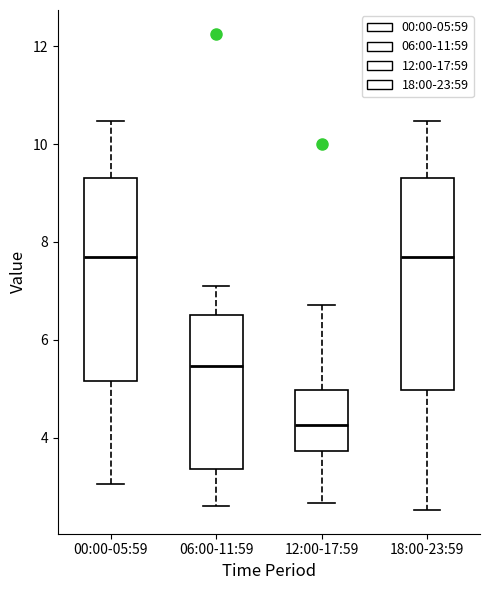

Reading left to right, read every box against the y-axis: the position of its median line, the range the box covers, and the ends of its whiskers. The values are not printed on the chart, so give them approximately, as read against the axis.

00:00-05:59: median 7.6, box 5.2 to 9.4, whiskers 3.0 to 10.4
06:00-11:59: median 5.4, box 3.4 to 6.6, whiskers 2.6 to 7.2
12:00-17:59: median 4.2, box 3.8 to 5.0, whiskers 2.6 to 6.8
18:00-23:59: median 7.6, box 5.0 to 9.4, whiskers 2.6 to 10.4